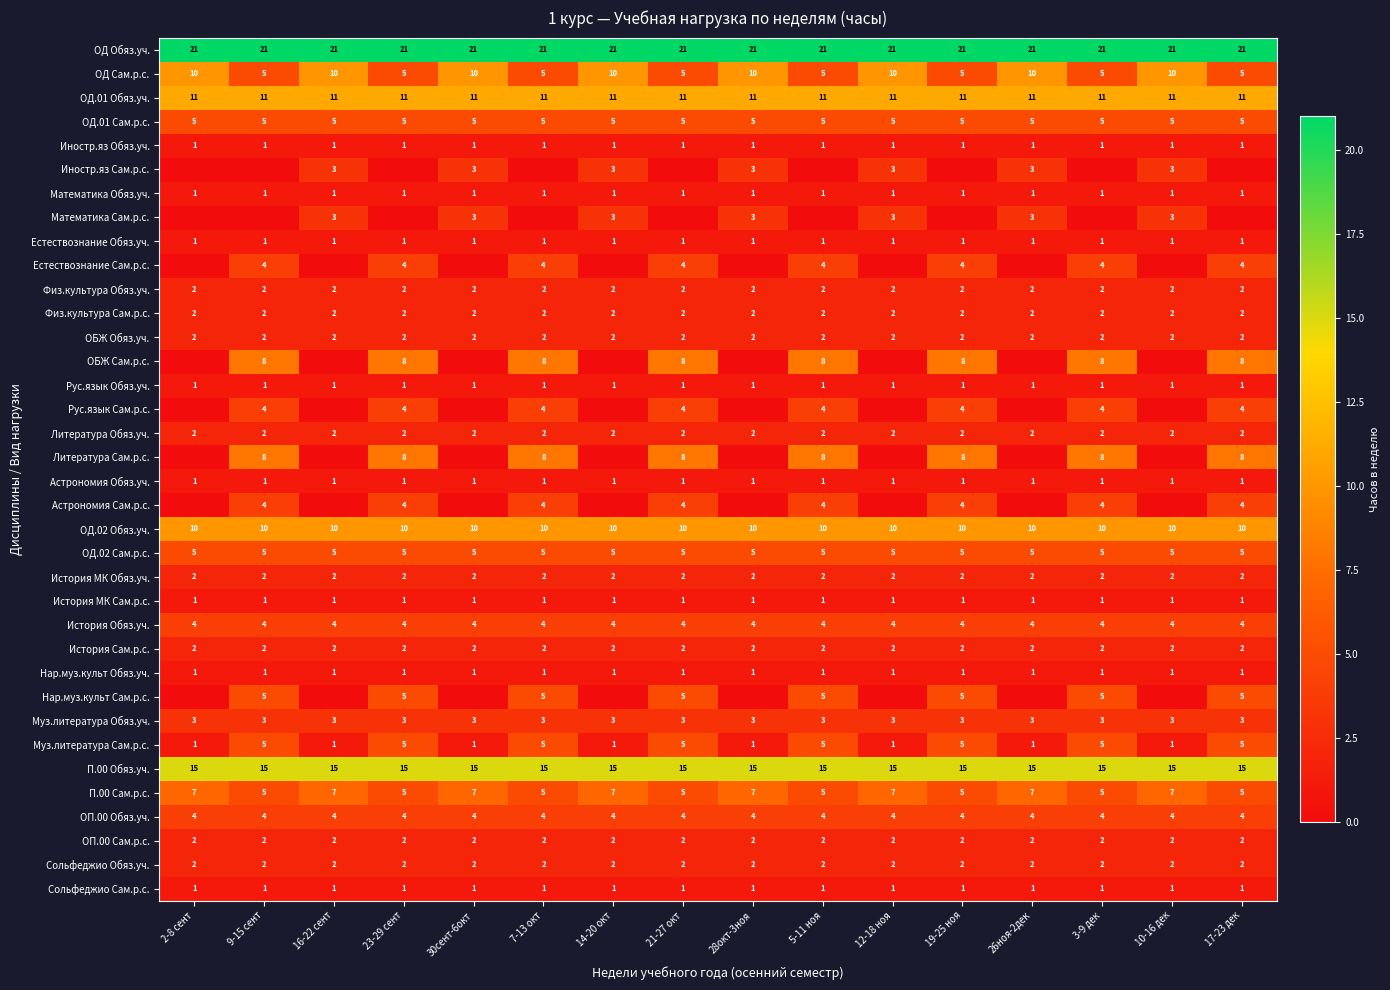

The value of ОД Обяз.уч. at 17-23 дек is 21. True or false?

True